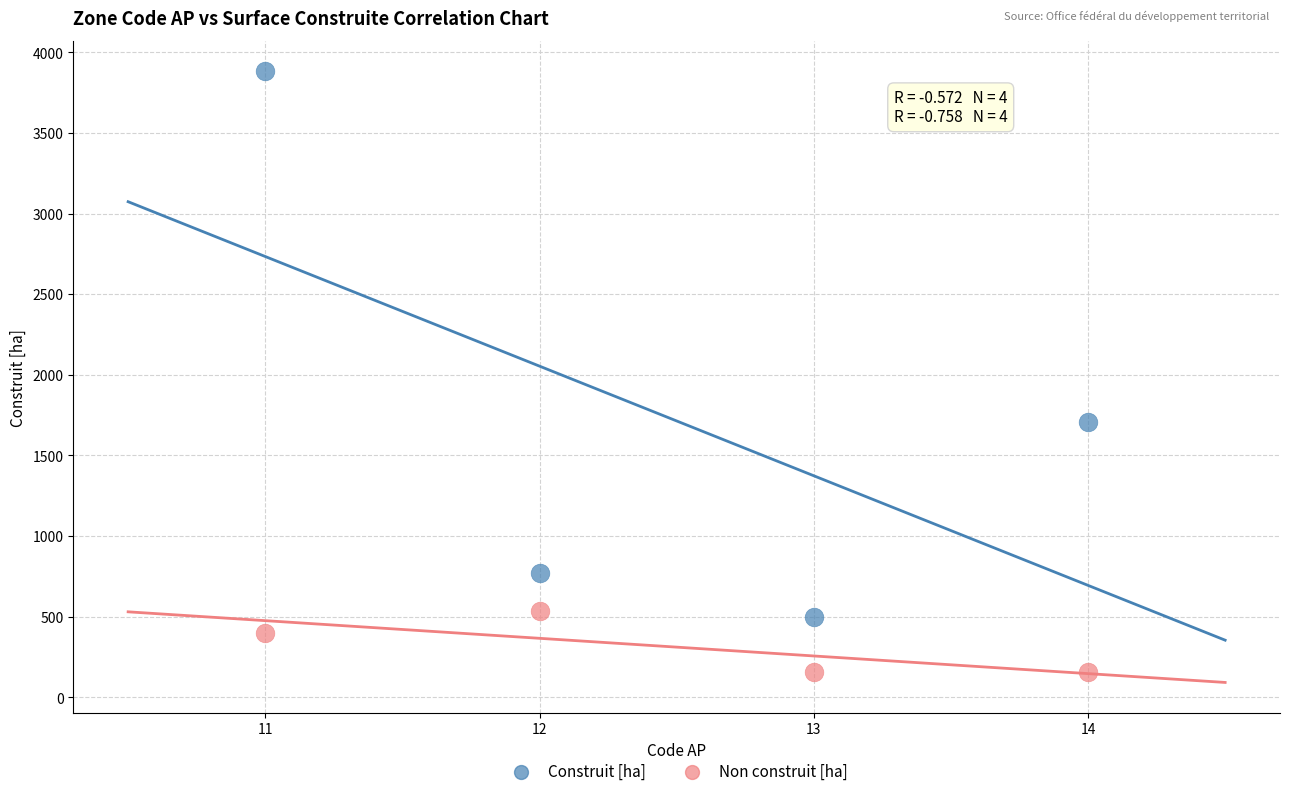

In the Construit [ha] series, what Y value is closest to 2190?

1705.2